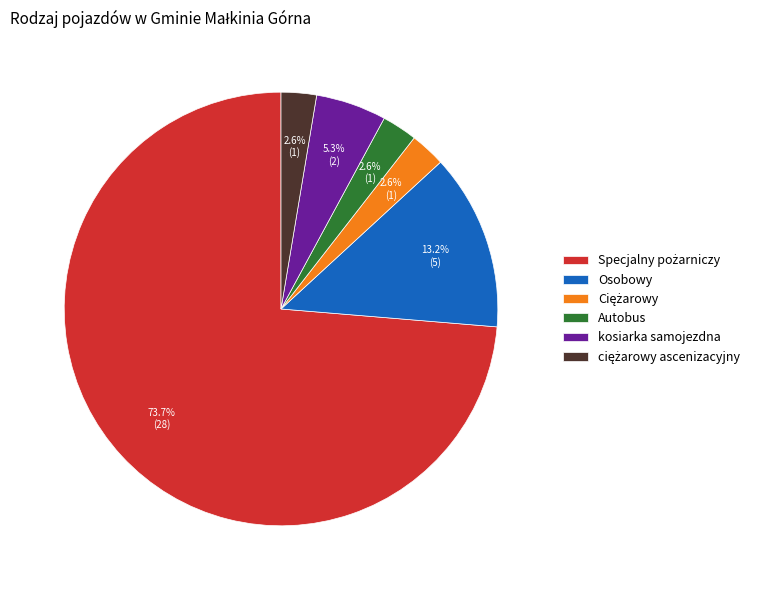

What percentage is the kosiarka samojezdna slice, to the nearest percent?

5%